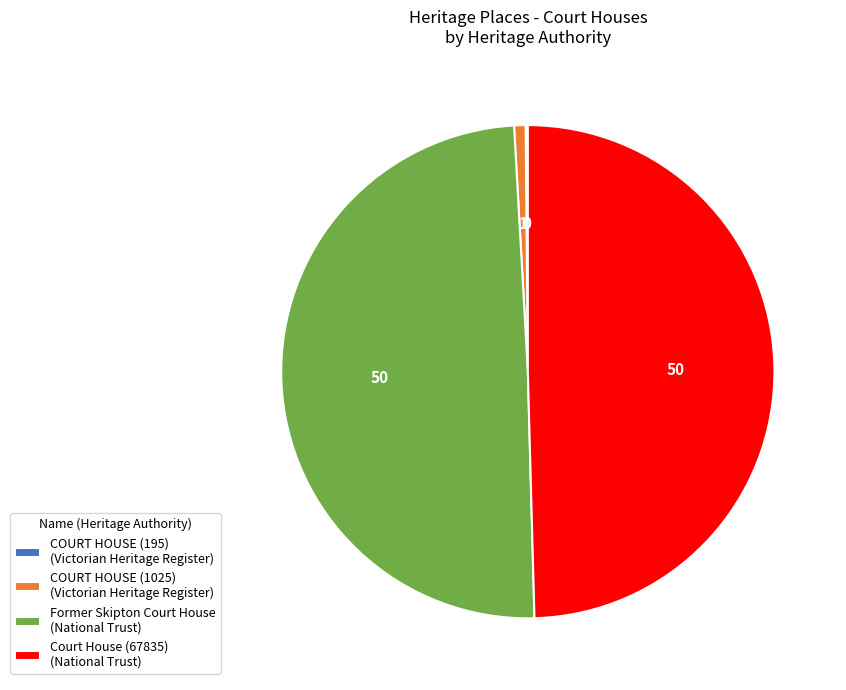

The Former Skipton Court House (National Trust) slice represents 57% of the pie. True or false?

False